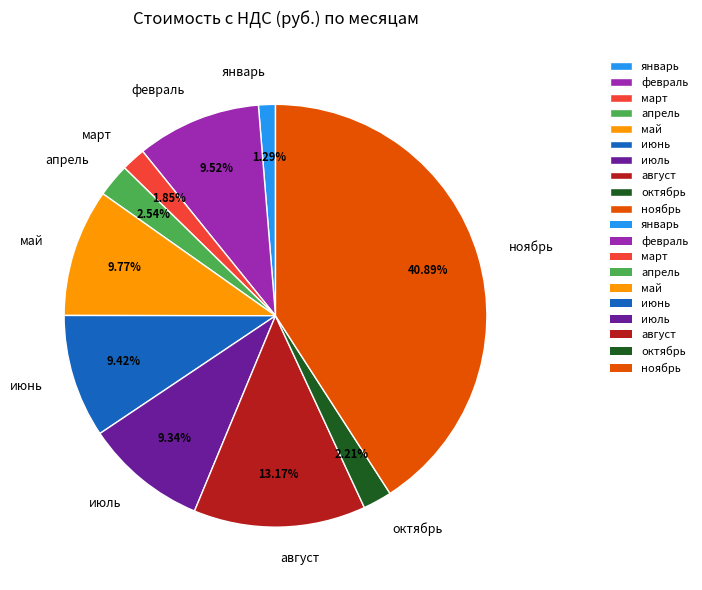

Count the number of slices in the pie.

10